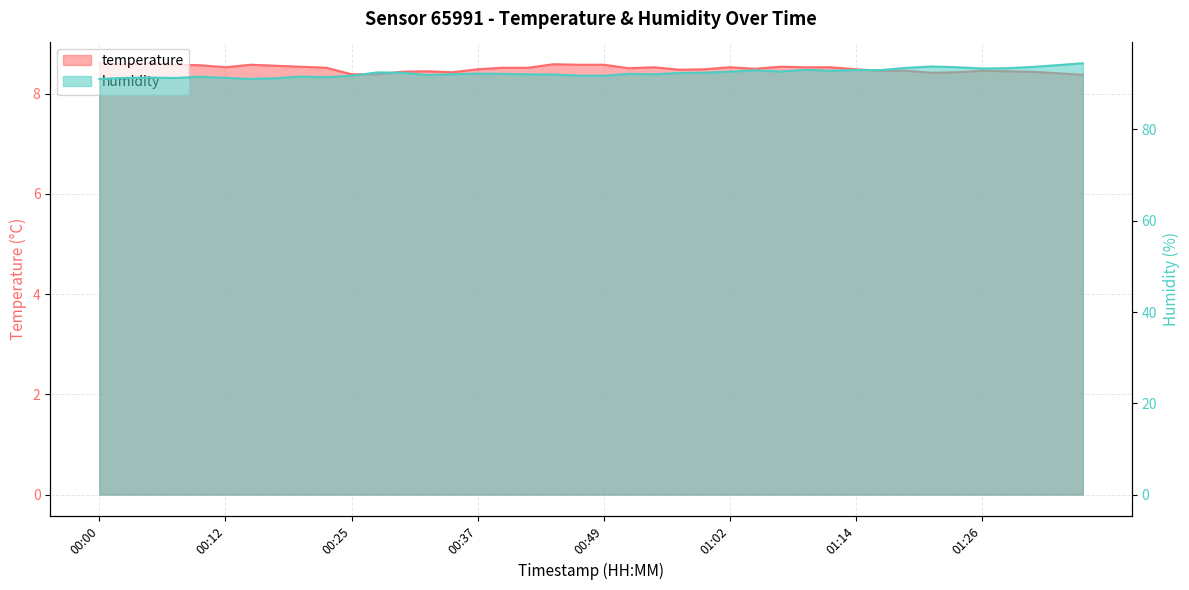

Read the humidity value at 00:54.

92.1